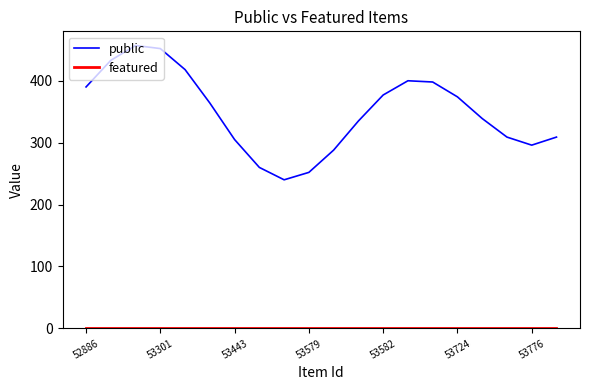

What is the minimum value for public?

240